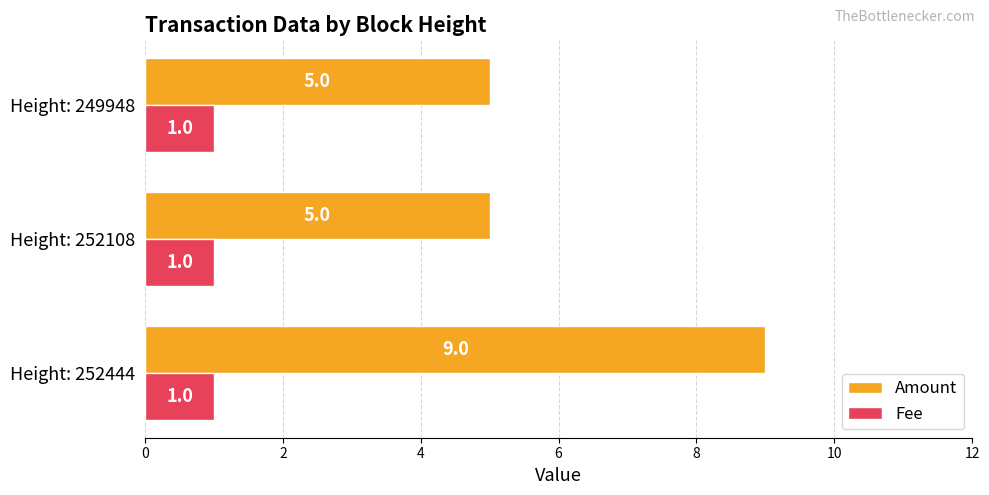

What are all the series names shown in the legend?

Amount, Fee